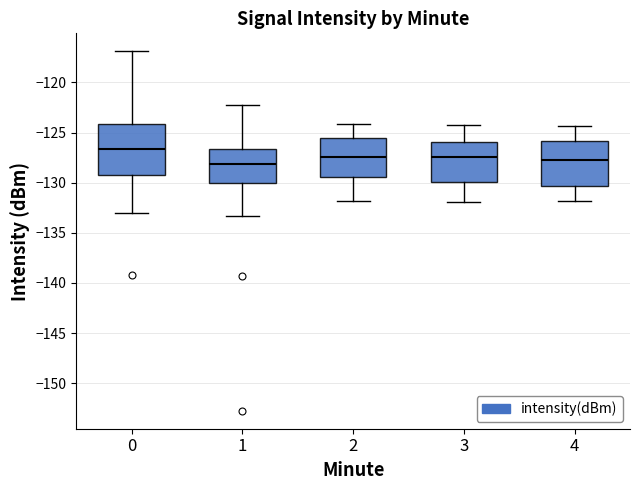

Where is the lower edge of the box at x = 1 on the y-axis? The values are not printed on the chart, so give them approximately, as read against the axis.

-130.0